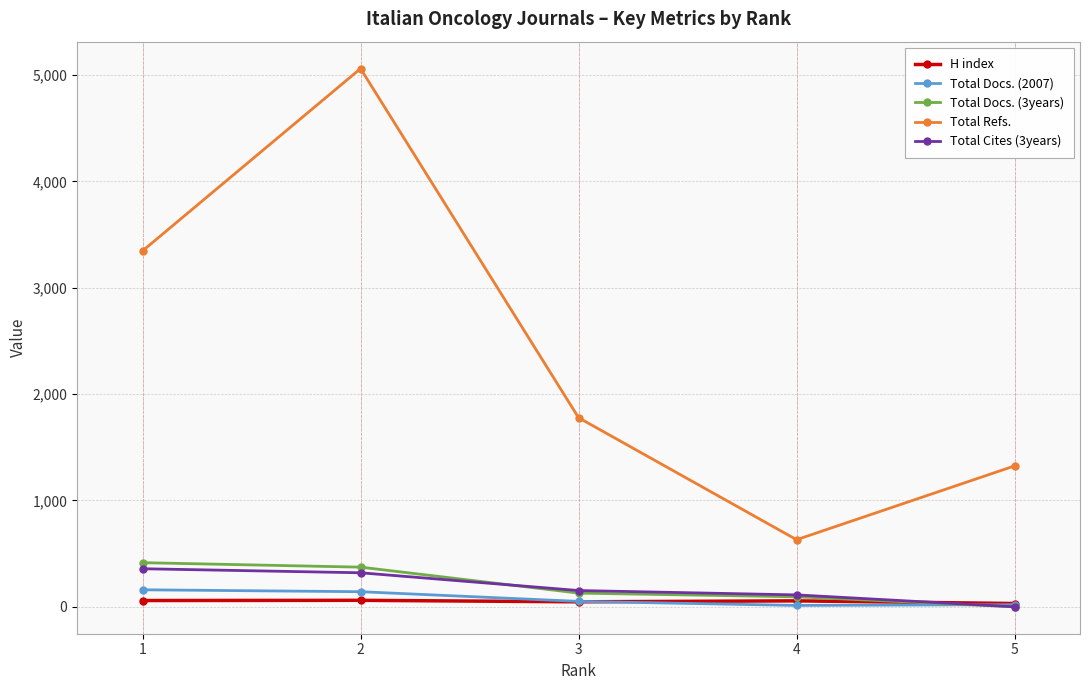

Is the value of Total Refs. at 5 greater than the value of Total Cites (3years) at 2?

Yes